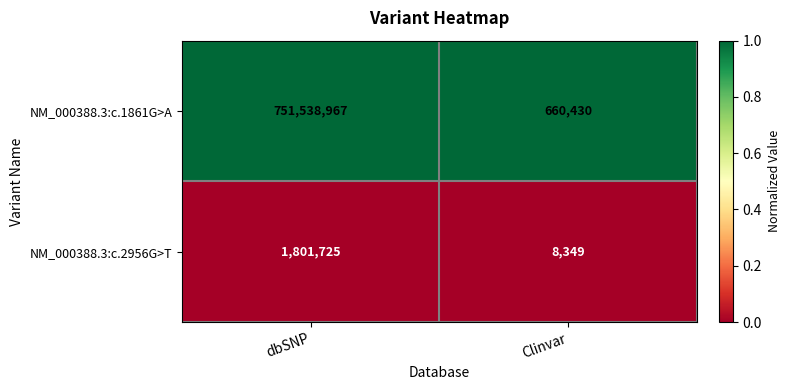

At Clinvar, list the series in order from largest to smallest.

NM_000388.3:c.1861G>A, NM_000388.3:c.2956G>T